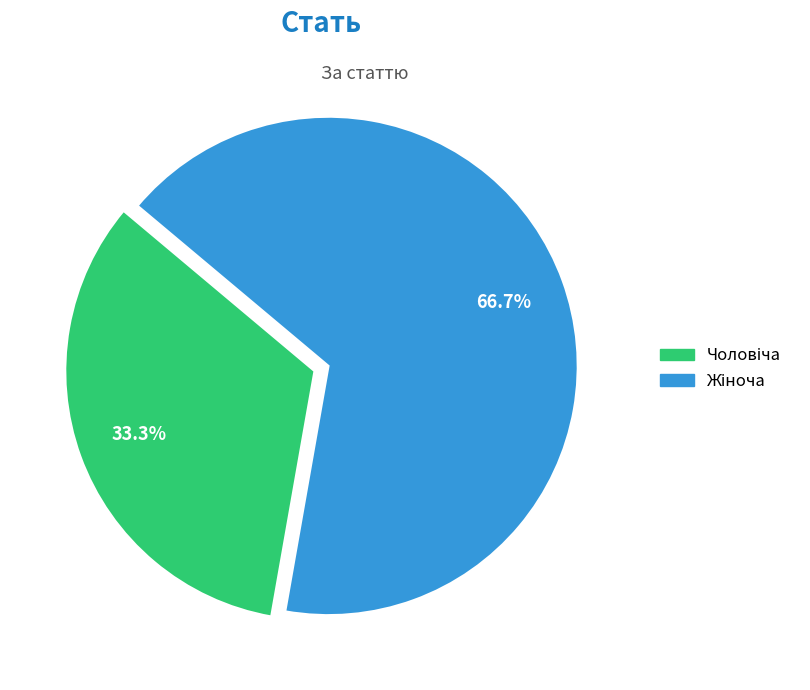

Is there a majority slice in this chart?

Yes